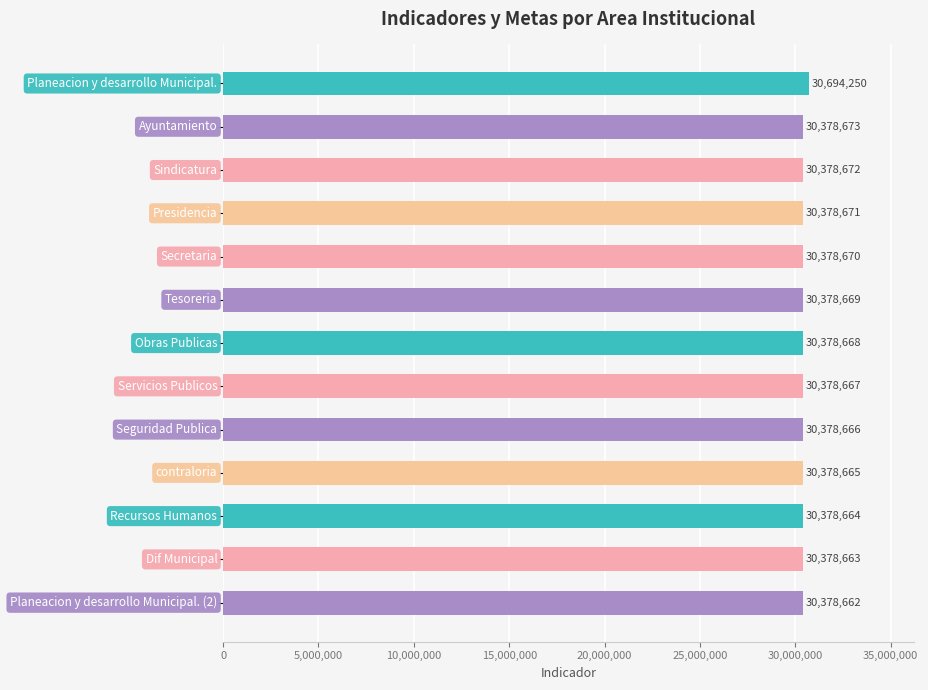

What is the minimum value shown in the chart?

30378662